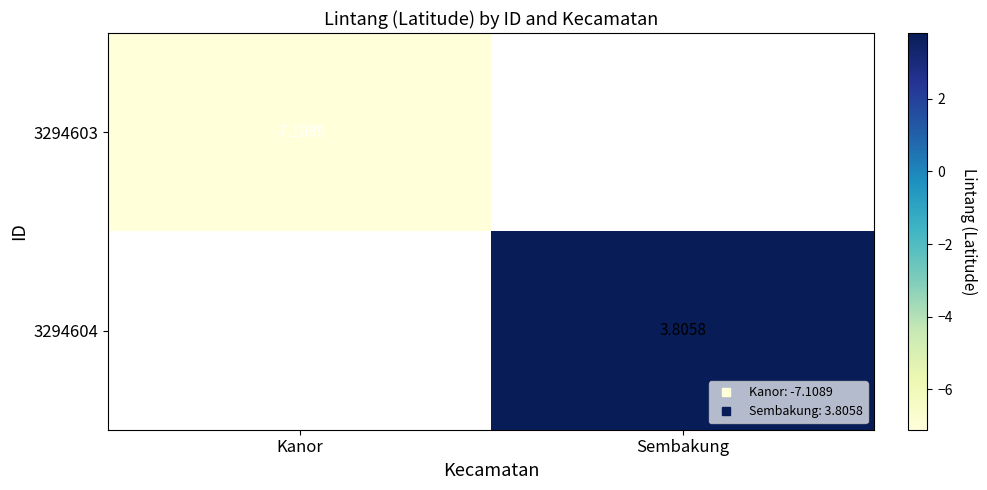

Rank the categories by 3294604 value from lowest to highest.

Kanor, Sembakung